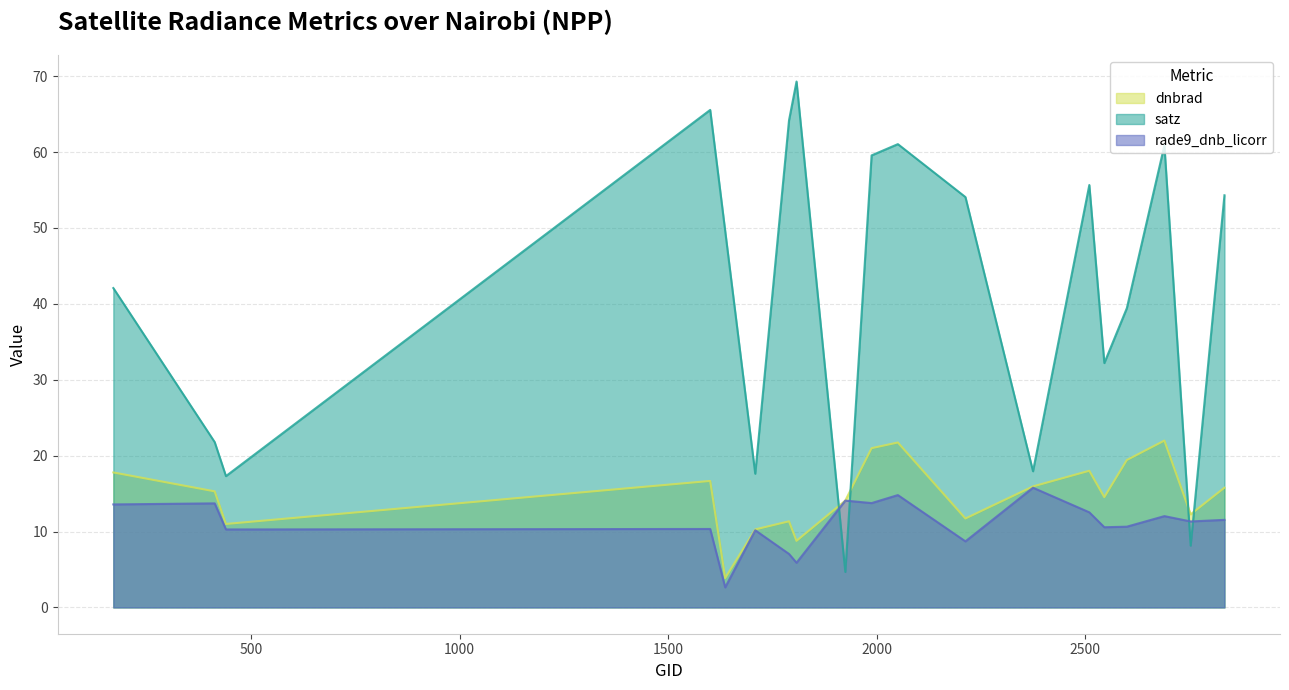

Between which two adjacent categories do dnbrad and satz first intersect?

1808 and 1925